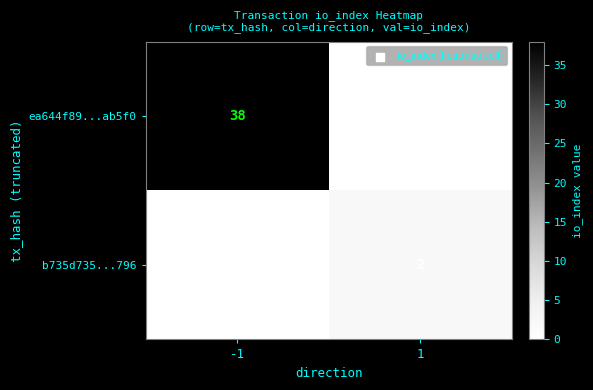

Is it true that b735d735...796 equals 2 at 1?

True